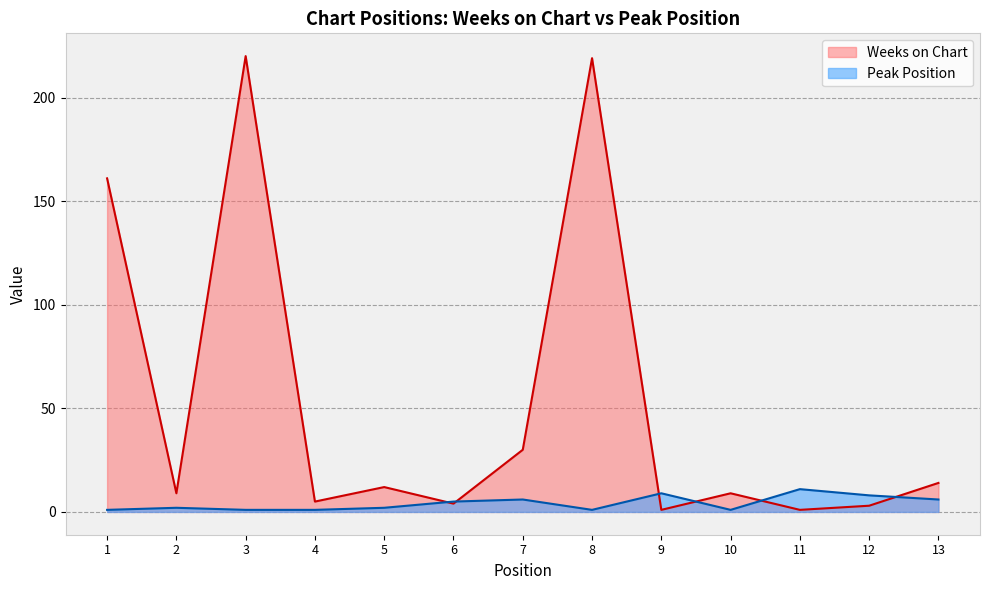

How many data points in Peak Position are less than 2?

5